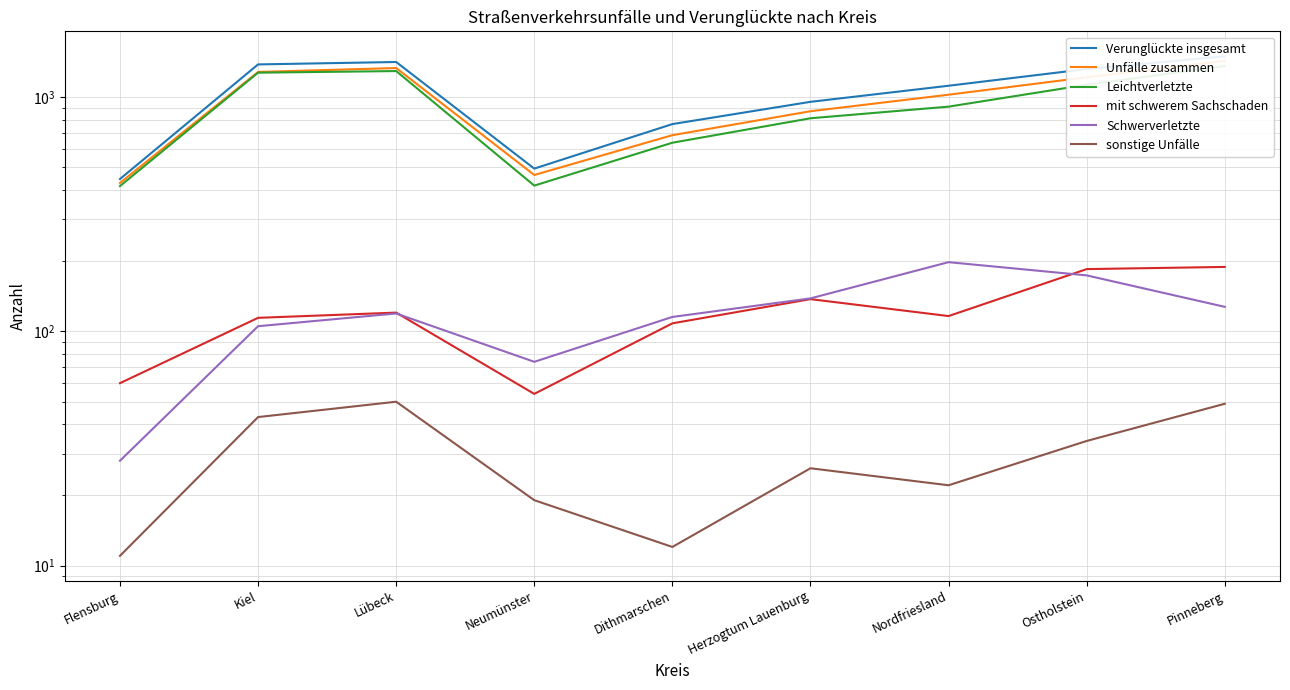

How many values in the mit schwerem Sachschaden series are below 116?

4